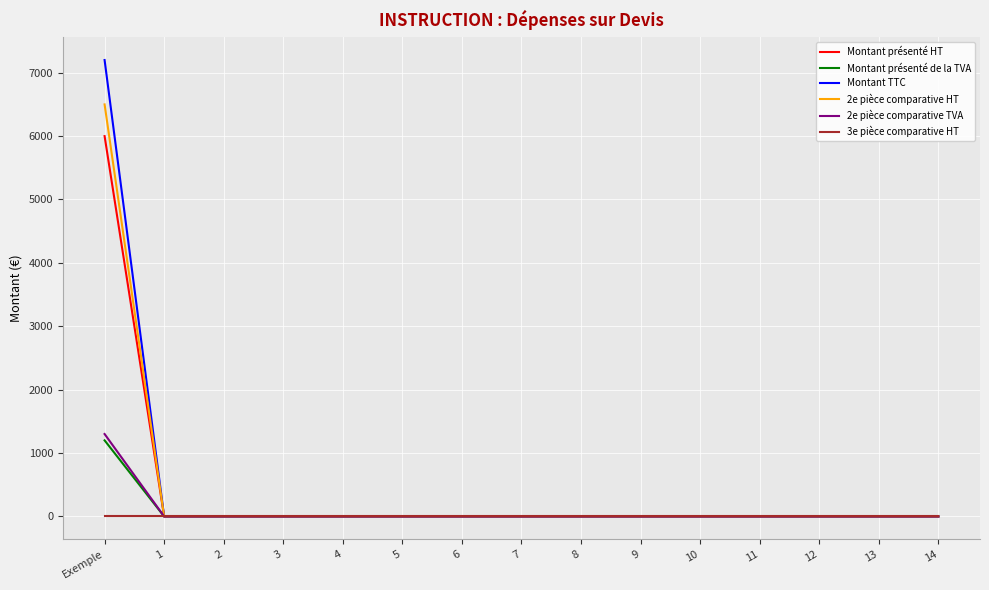

Is it true that 3e pièce comparative HT equals 0 at 14?

True